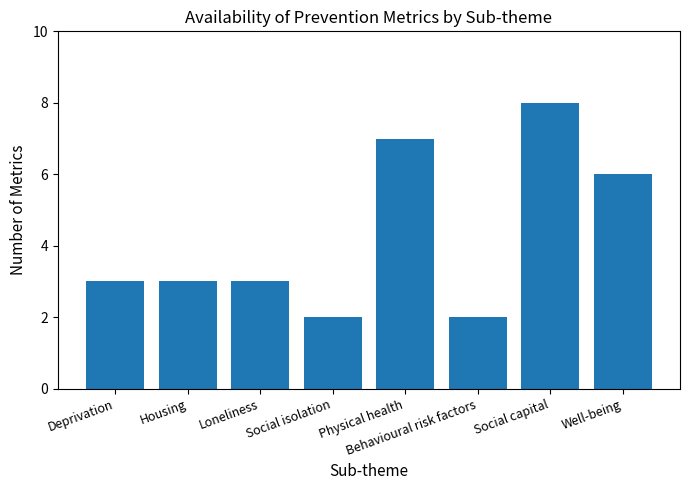

What is the approximate value at Housing?

3